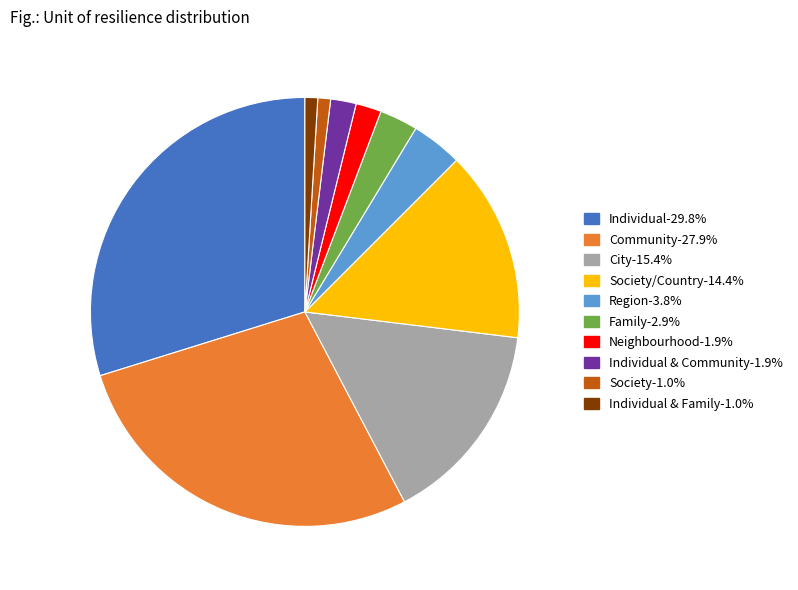

Is there any slice that represents more than half of the pie?

No